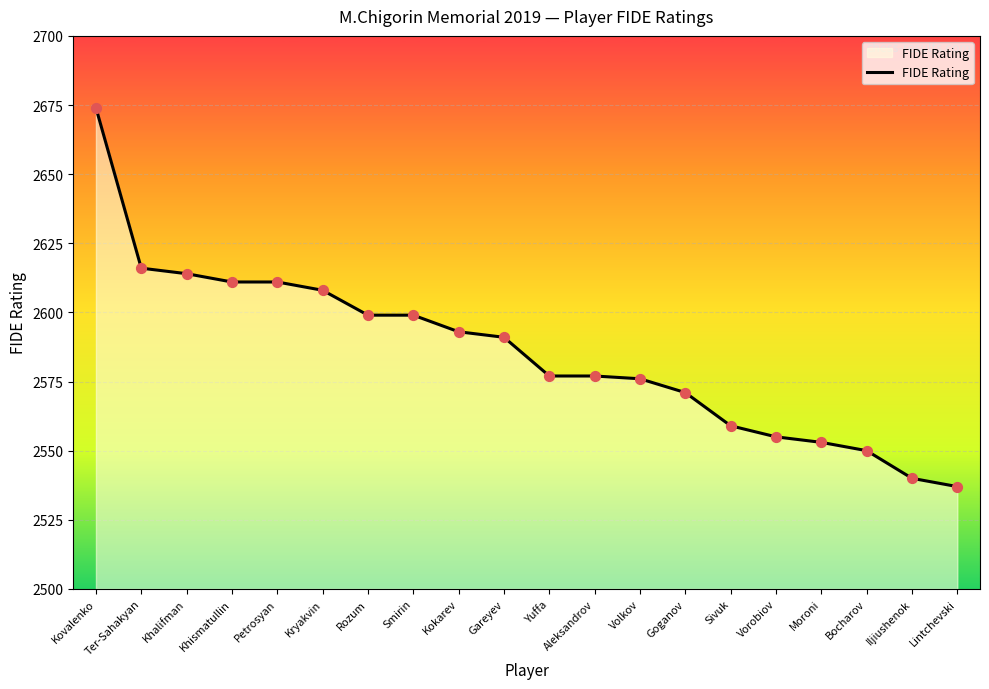

Which has a higher value, Khismatullin or Sivuk?

Khismatullin